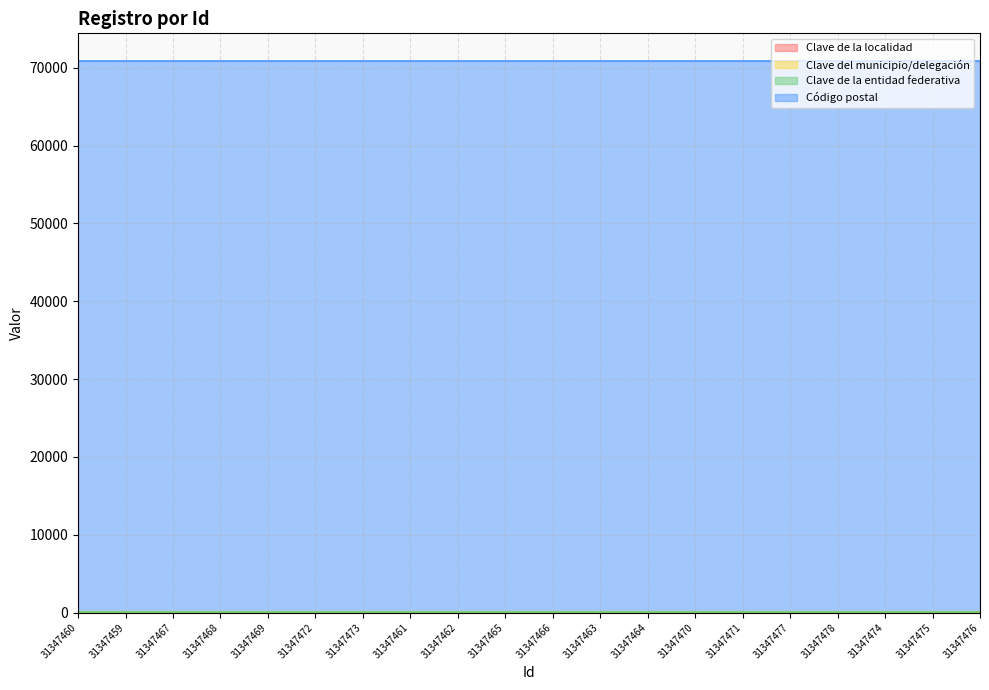

What is the average value of the Código postal series?

70800